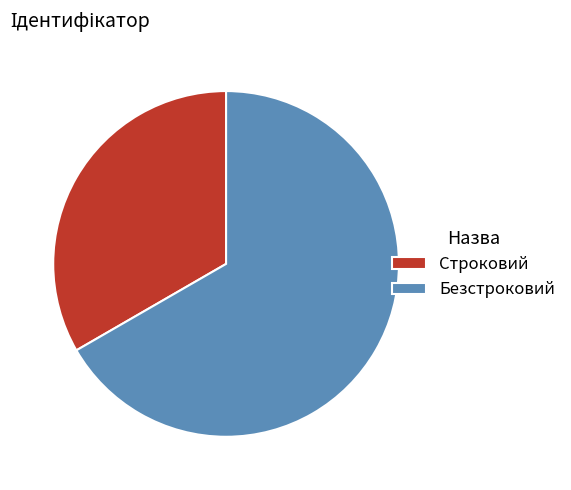

How many slices are in this pie chart?

2